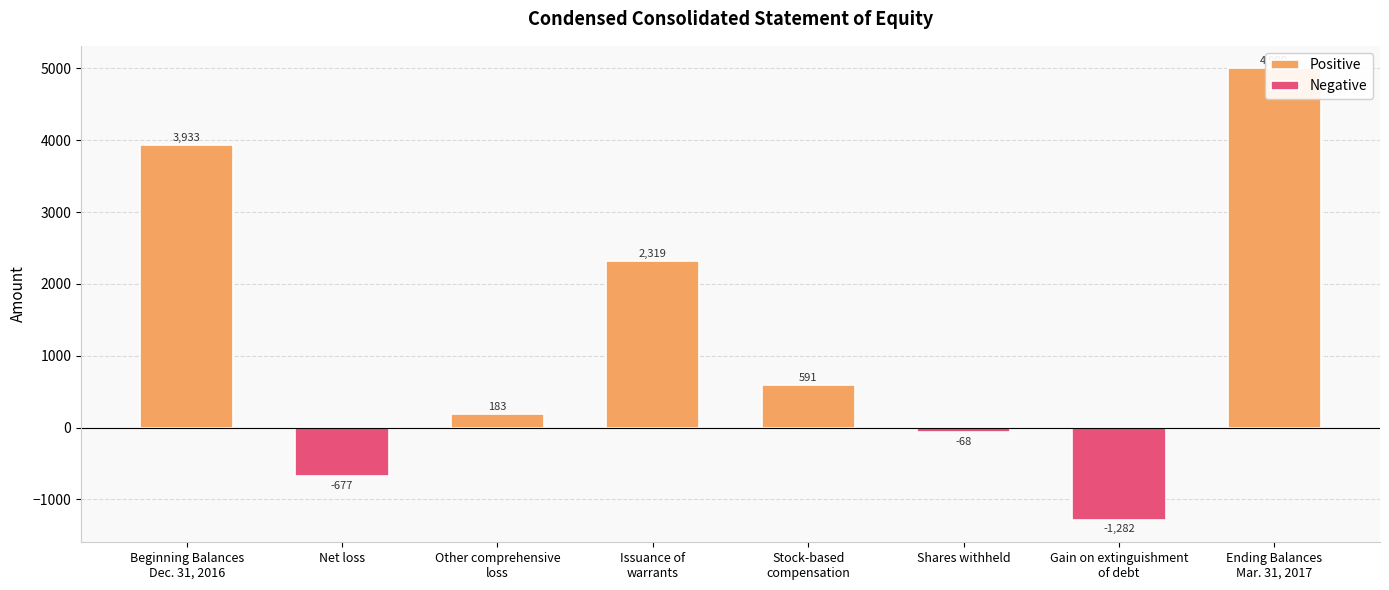

Is it true that the value at Other comprehensive
loss is 102?

False